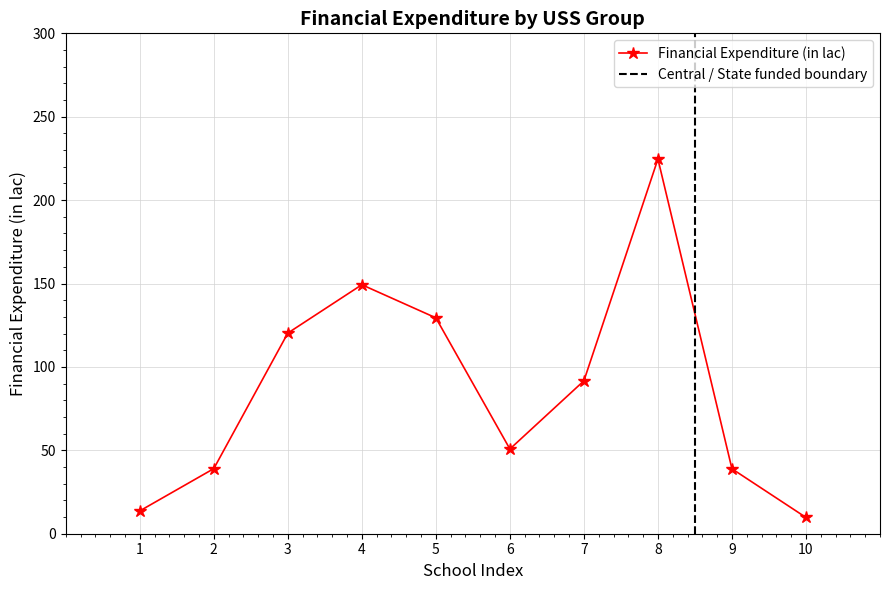

How many series are shown in this chart?

1